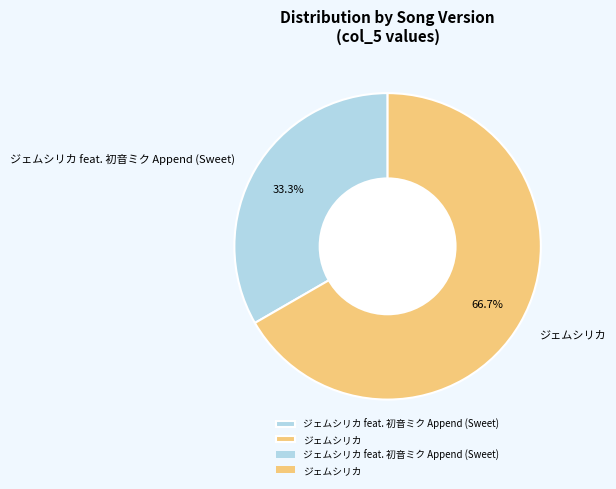

To the nearest percent, what portion does ジェムシリカ feat. 初音ミク Append (Sweet) represent?

33%